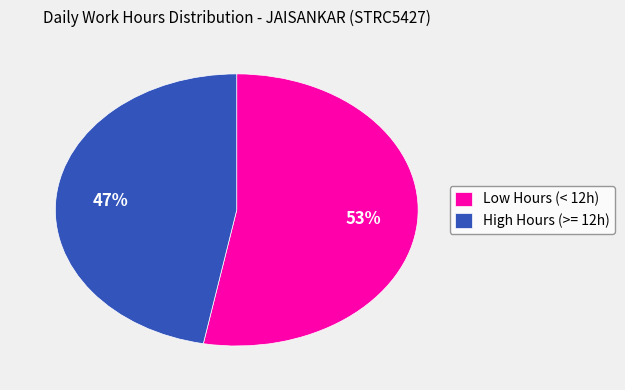

Count the number of slices in the pie.

2